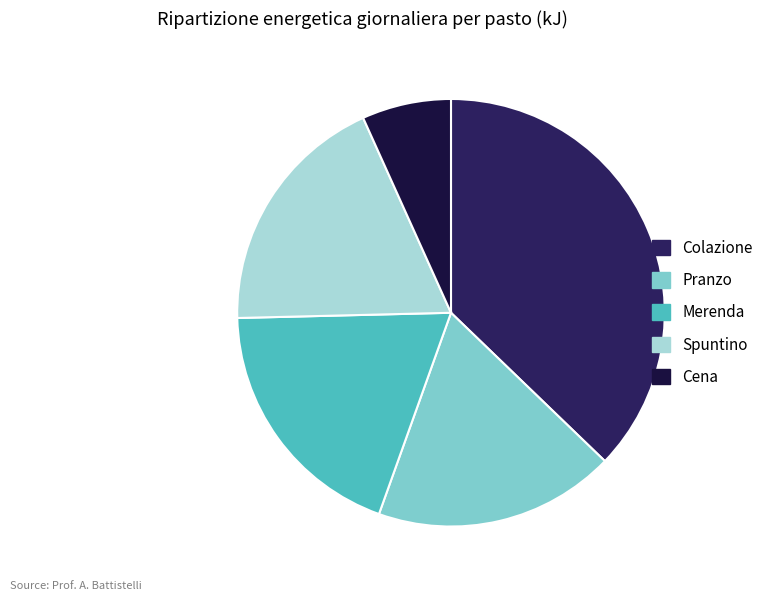

Between Spuntino and Cena, which is larger?

Spuntino